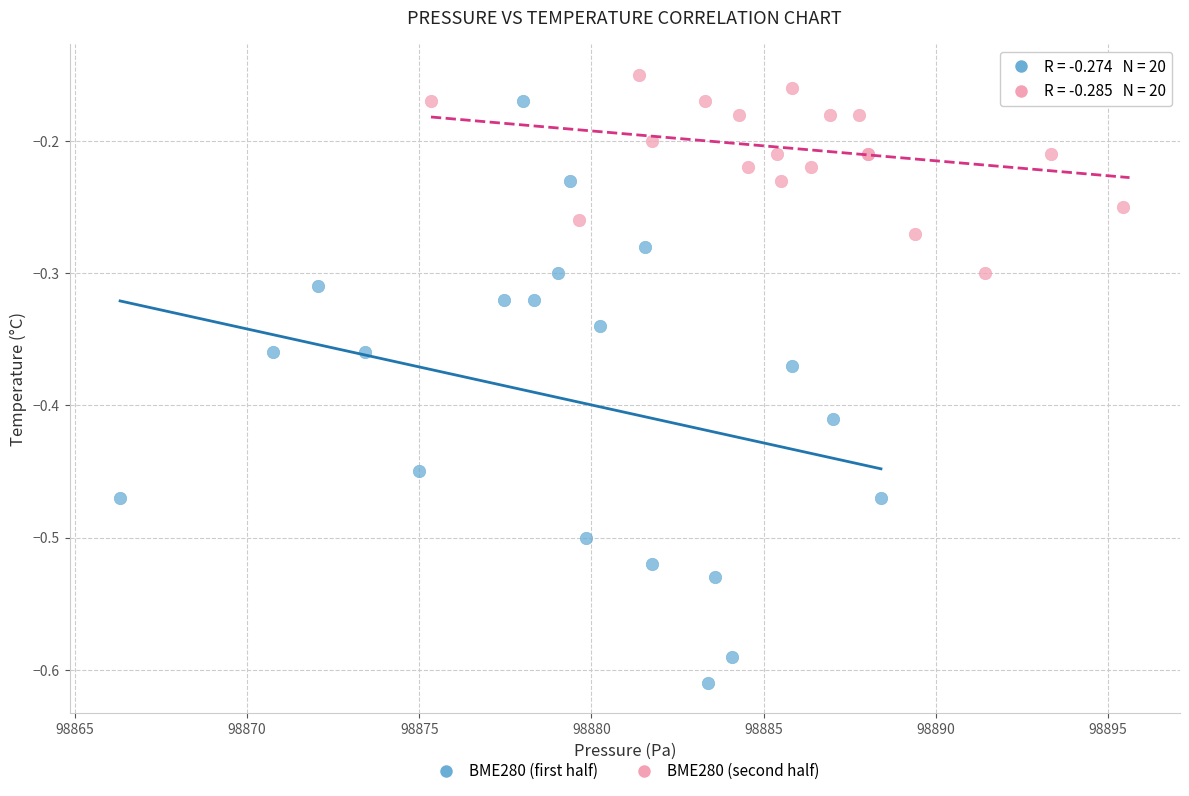

Which series reaches the maximum Y coordinate?

BME280 (second half)